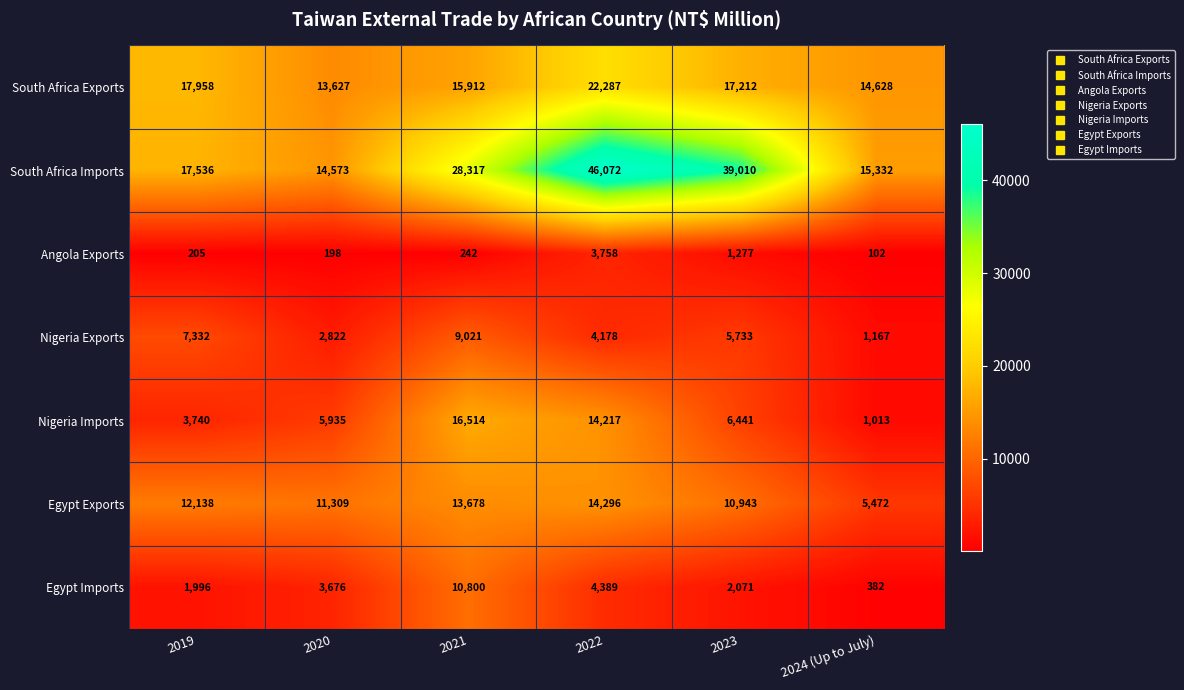

What is the spread (max minus min) of values at 2020?

14375